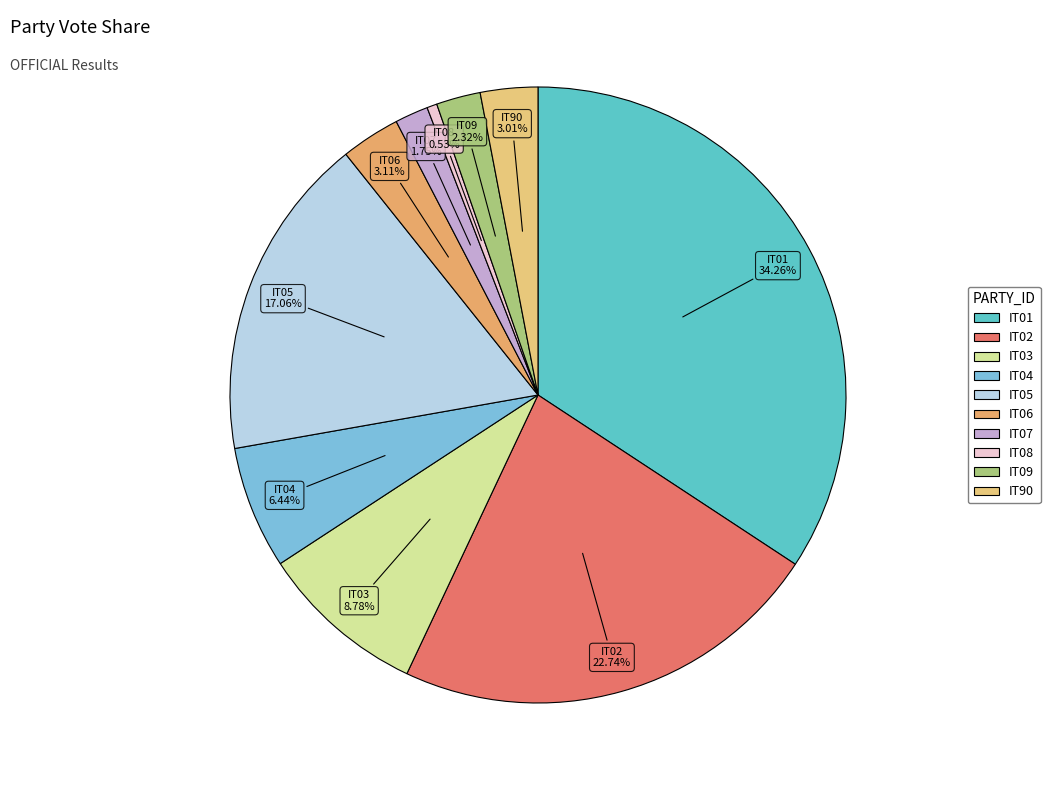

Combined, do IT03 and IT07 account for over 50%?

No